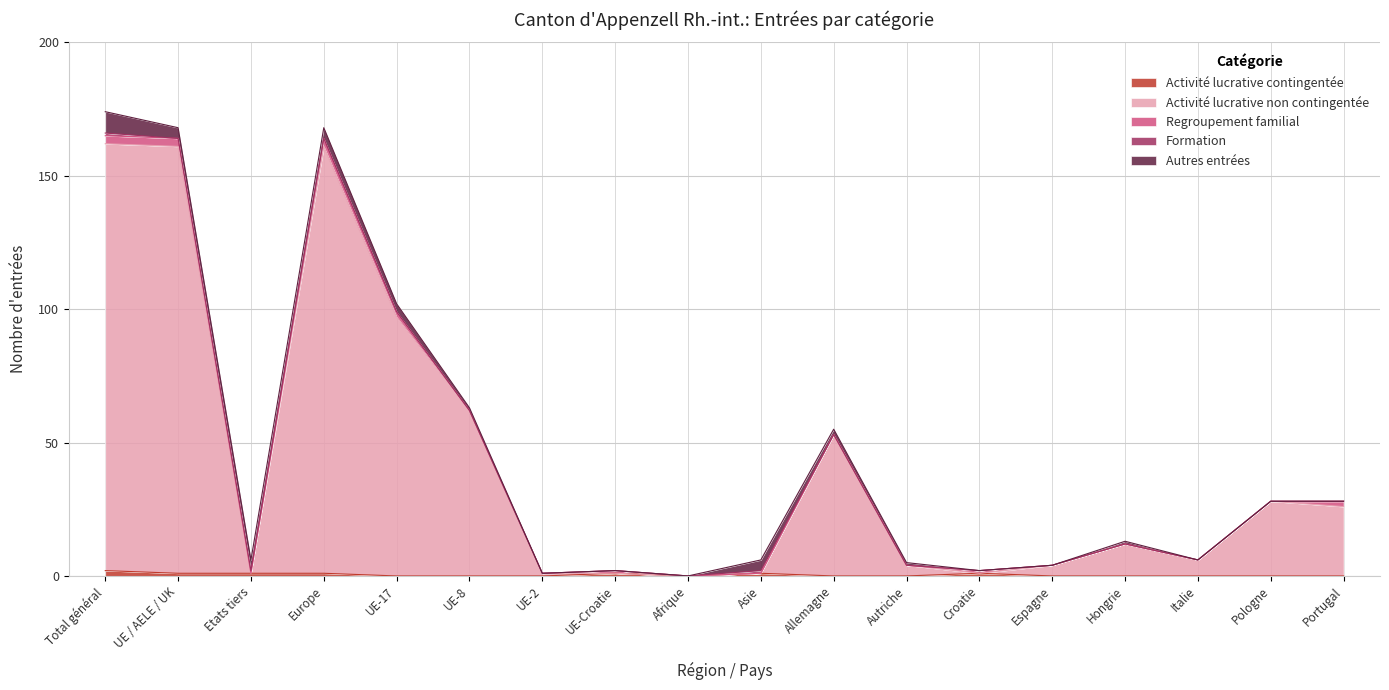

Reading left to right, transcribe all the data shown in this chart.

Activité lucrative contingentée: 2	1	1	1	0	0	0	1	0	1	0	0	1	0	0	0	0	0
Activité lucrative non contingentée: 160	160	0	160	97	62	1	0	0	0	53	4	0	4	12	6	28	26
Regroupement familial: 3	3	0	3	2	0	0	1	0	0	0	0	1	0	0	0	0	2
Formation: 1	0	1	0	0	0	0	0	0	1	0	0	0	0	0	0	0	0
Autres entrées: 8	4	4	4	3	1	0	0	0	4	2	1	0	0	1	0	0	0